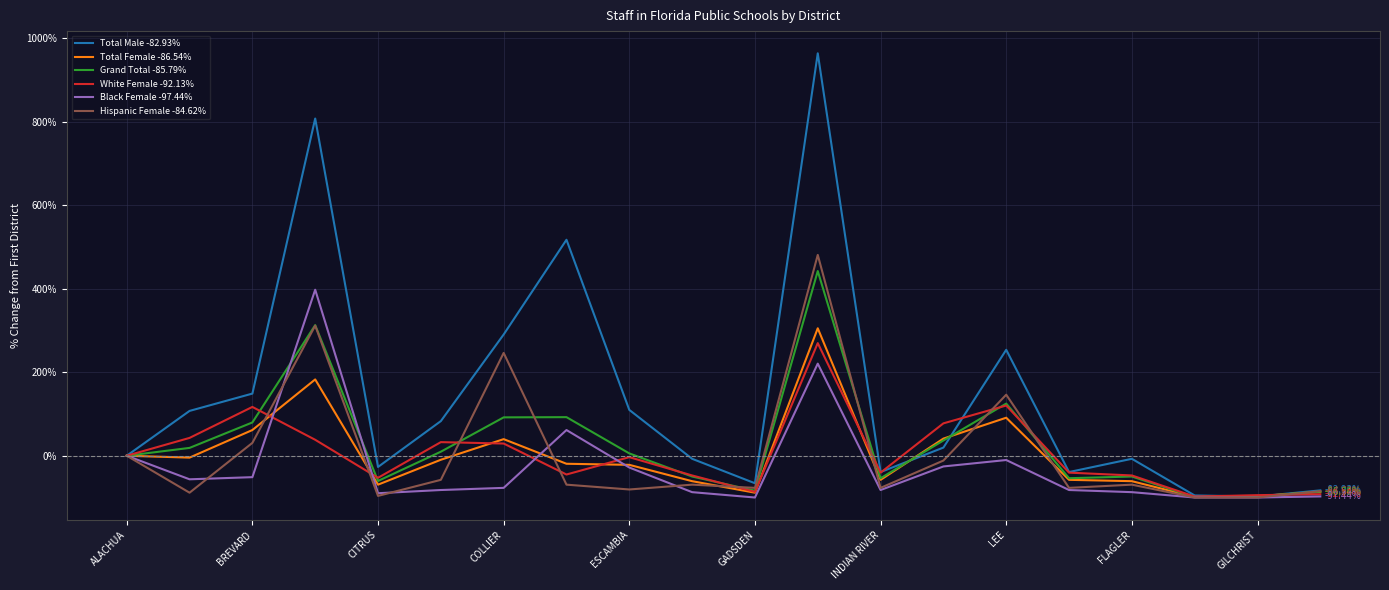

Which series has the largest total across all categories?

Total Male -82.93%